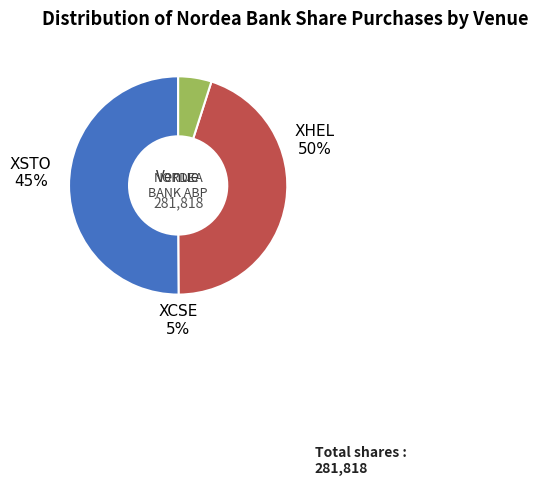

How many slices are in this pie chart?

3